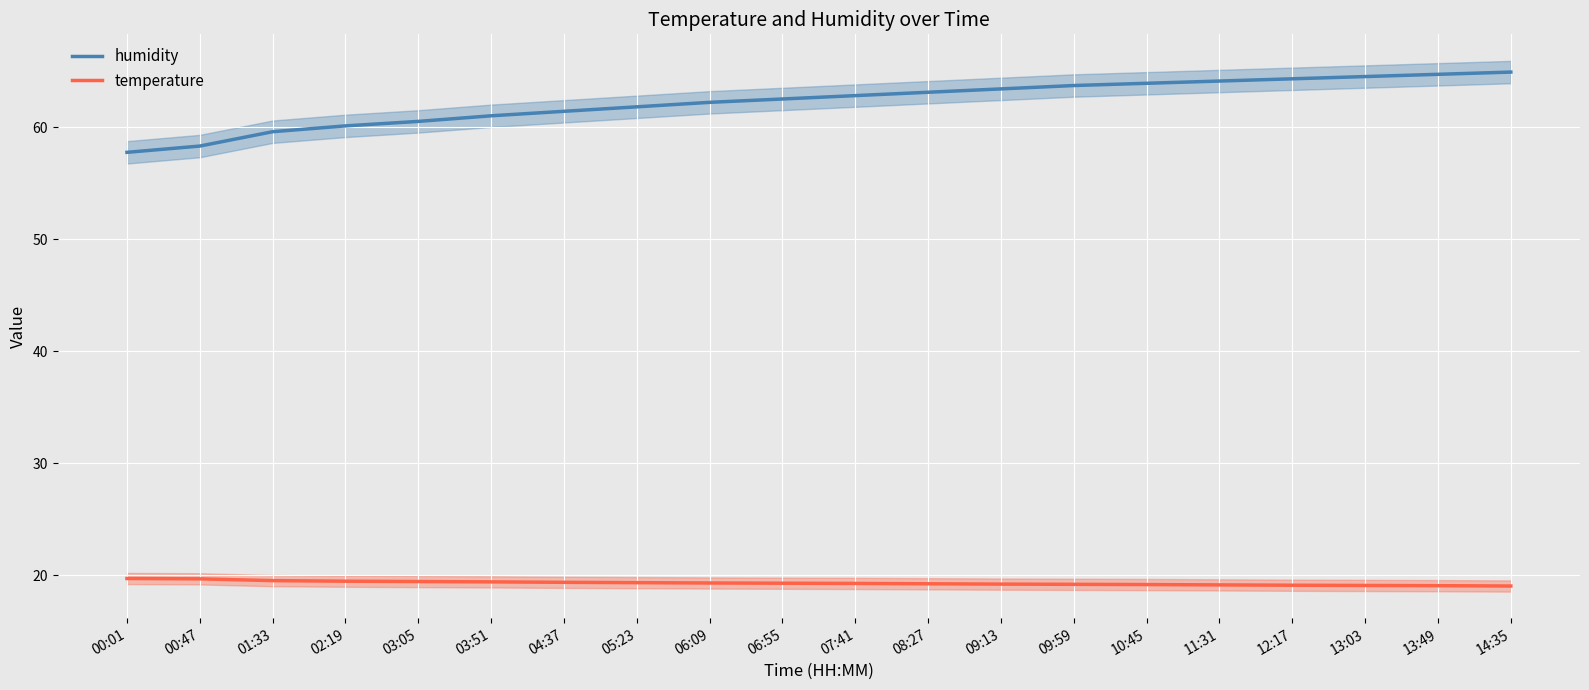

What is the sum of all humidity values?

1244.5